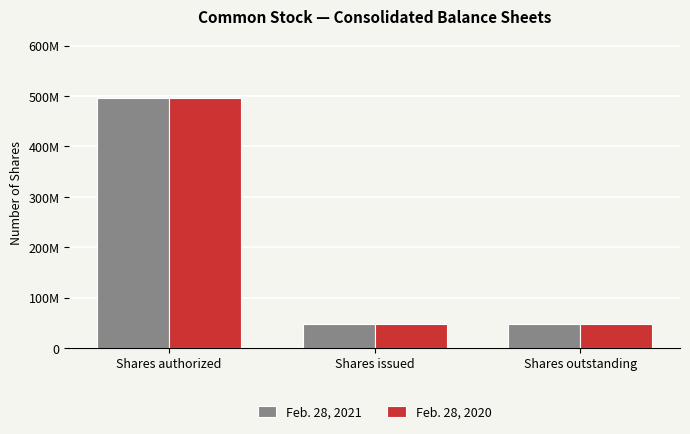

Are the bars horizontal?

No